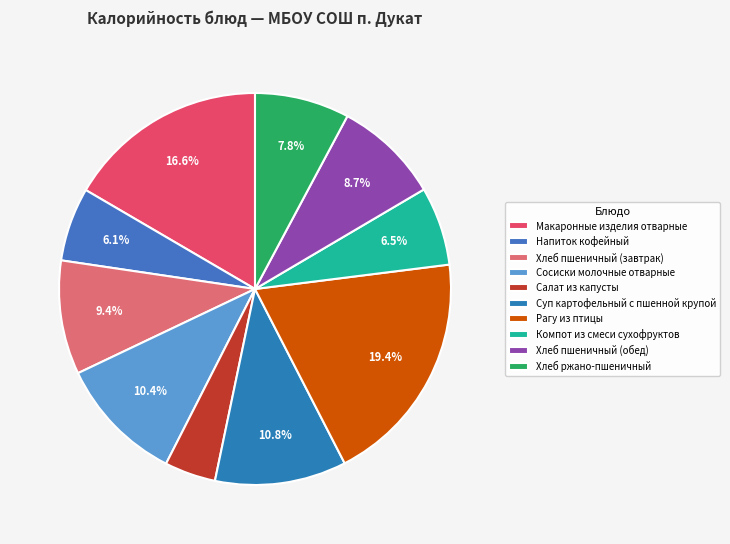

To the nearest percent, what portion does Напиток кофейный represent?

6%